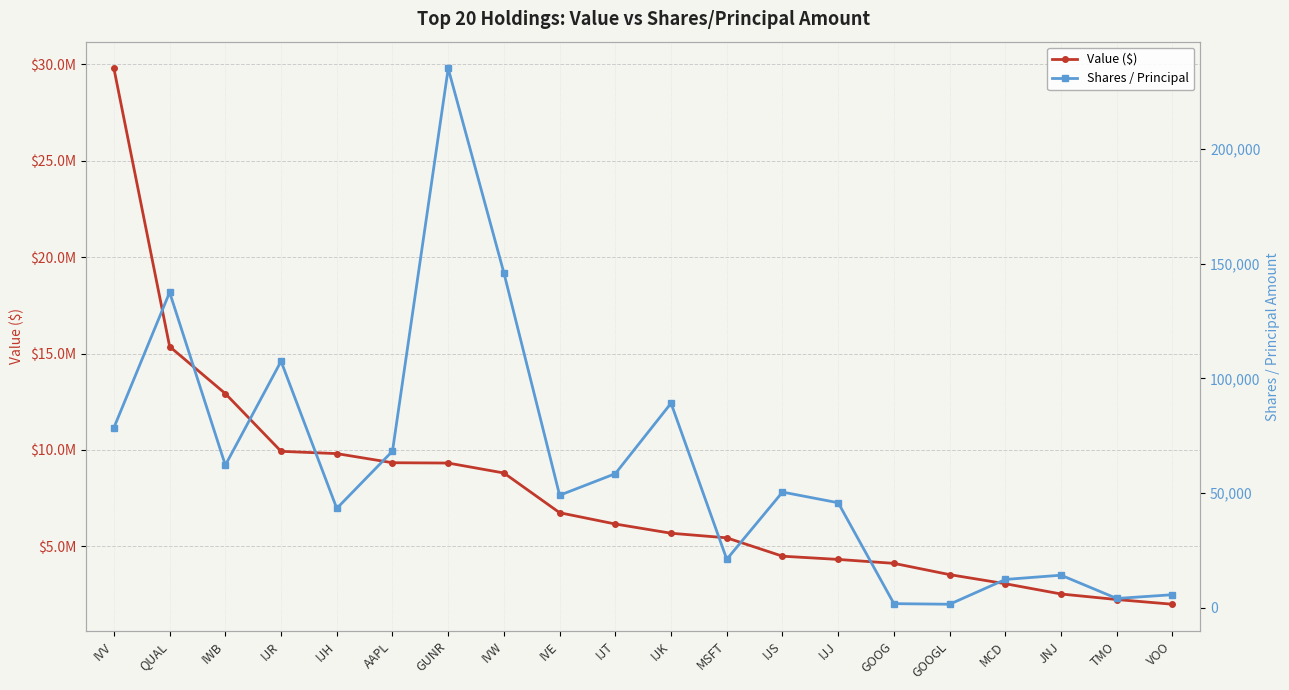

Does the chart display data point markers on the line(s)?

Yes